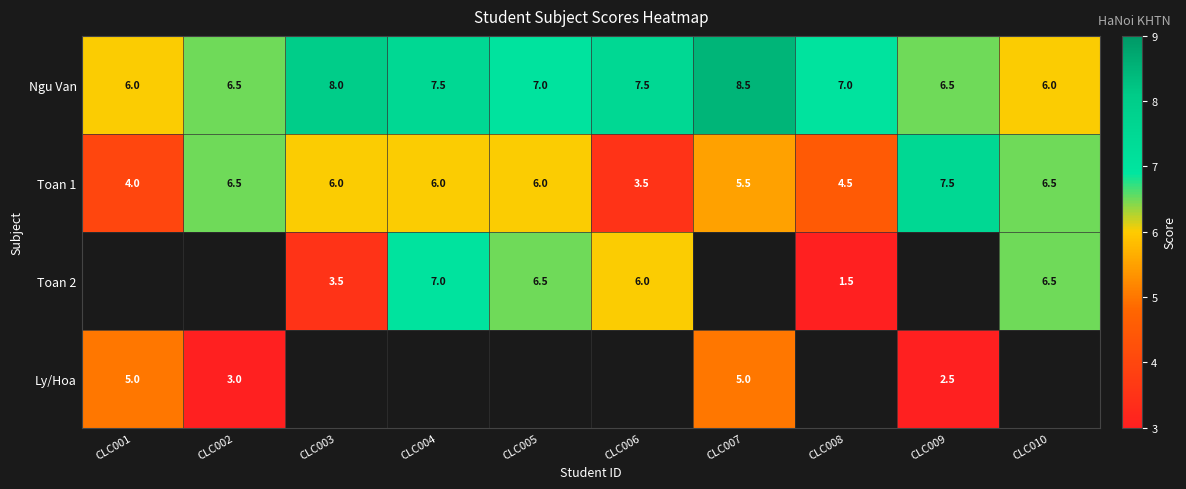

Which has a higher value, CLC010 or CLC008?

CLC008